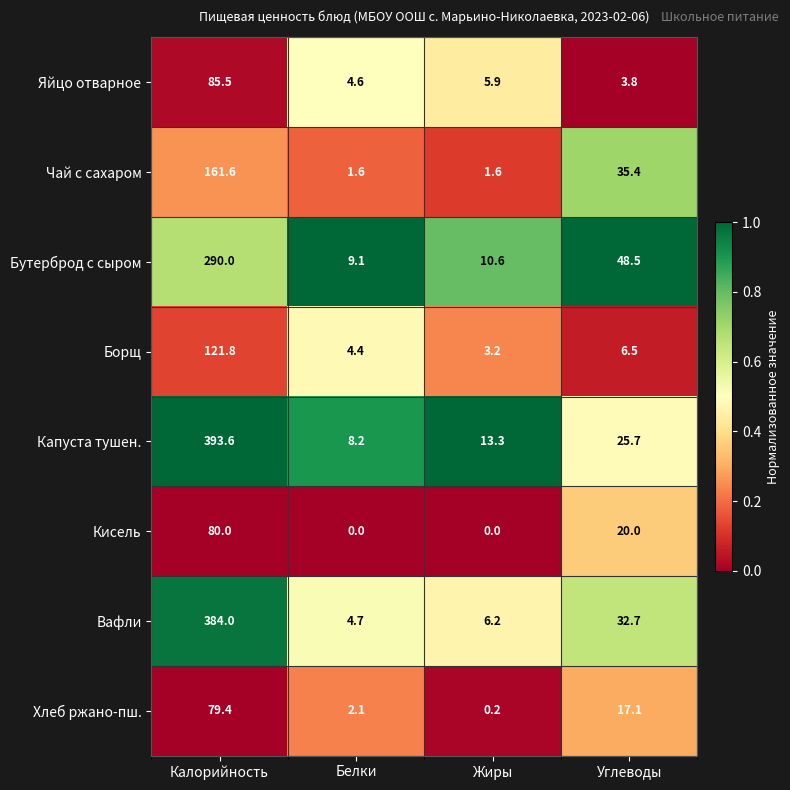

What is the difference between the maximum and minimum values in the Кисель series?

80.0